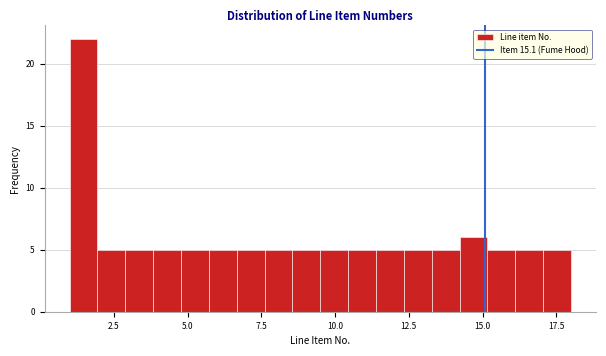

Around what value on the x-axis is the tallest bar? Give the approximate position of its centre, as read against the axis.

1.5